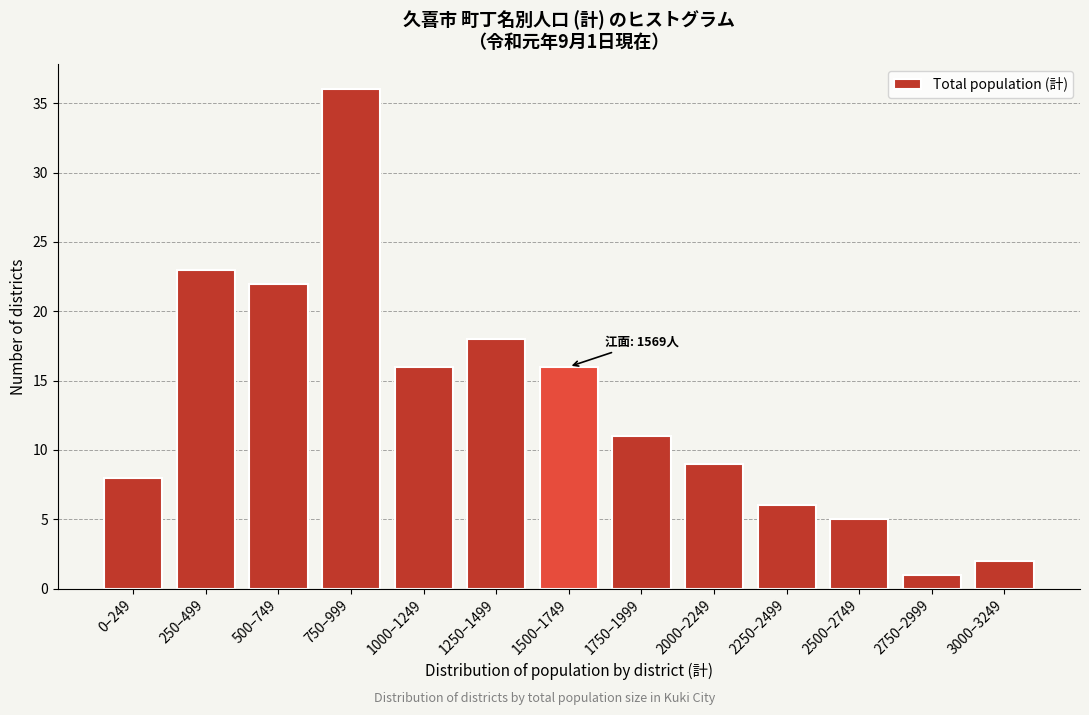

Reading left to right, what are all the values shown in this chart?

0–249=8	250–499=23	500–749=22	750–999=36	1000–1249=16	1250–1499=18	1500–1749=16	1750–1999=11	2000–2249=9	2250–2499=6	2500–2749=5	2750–2999=1	3000–3249=2